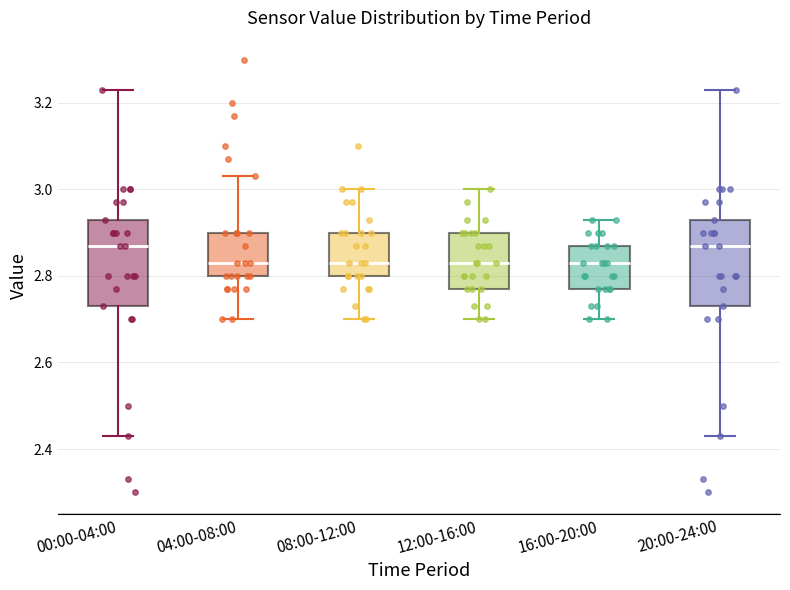

Reading left to right, transcribe this box plot: for each box, give where its median line is, the range the box spans, and where its two whiskers end, as read against the y-axis. The values are not printed on the chart, so give them approximately, as read against the axis.

00:00-04:00: median 2.88, box 2.74 to 2.94, whiskers 2.44 to 3.24
04:00-08:00: median 2.84, box 2.80 to 2.90, whiskers 2.70 to 3.04
08:00-12:00: median 2.84, box 2.80 to 2.90, whiskers 2.70 to 3.00
12:00-16:00: median 2.84, box 2.78 to 2.90, whiskers 2.70 to 3.00
16:00-20:00: median 2.84, box 2.78 to 2.88, whiskers 2.70 to 2.94
20:00-24:00: median 2.88, box 2.74 to 2.94, whiskers 2.44 to 3.24